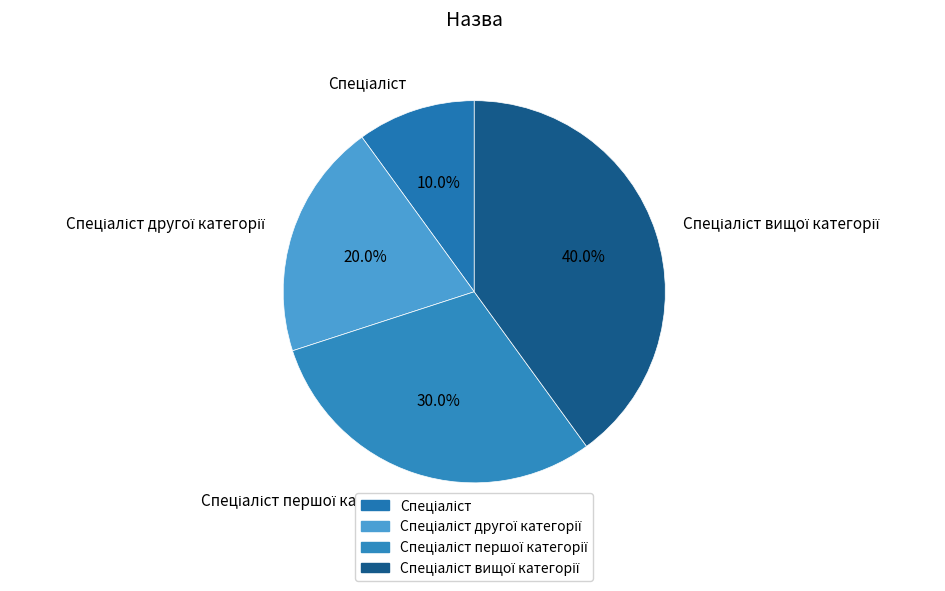

Count the number of slices in the pie.

4